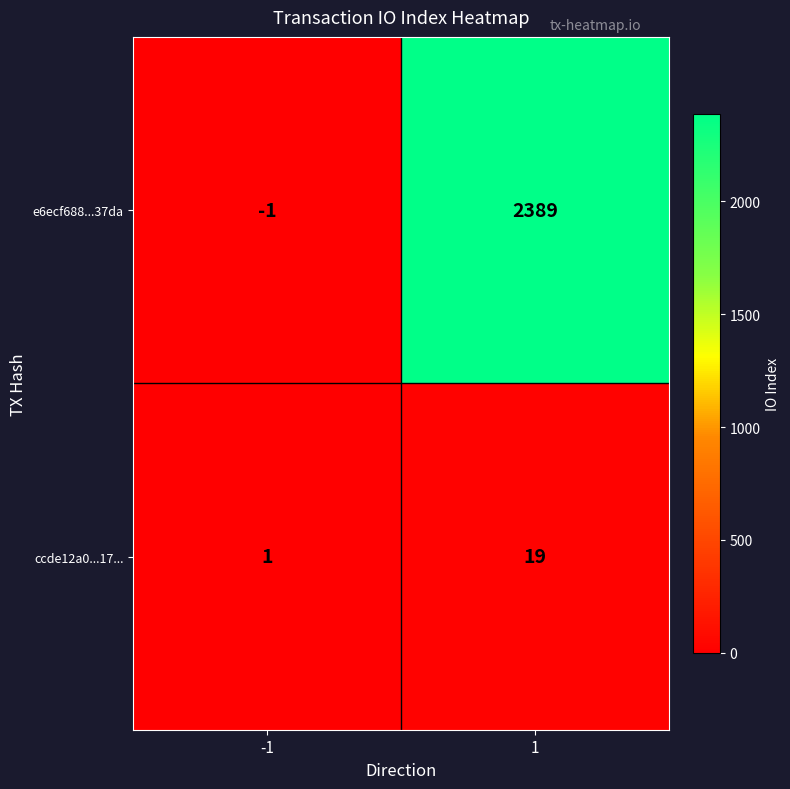

What is the sum of the ccde12a0...17... values at -1 and 1?

20